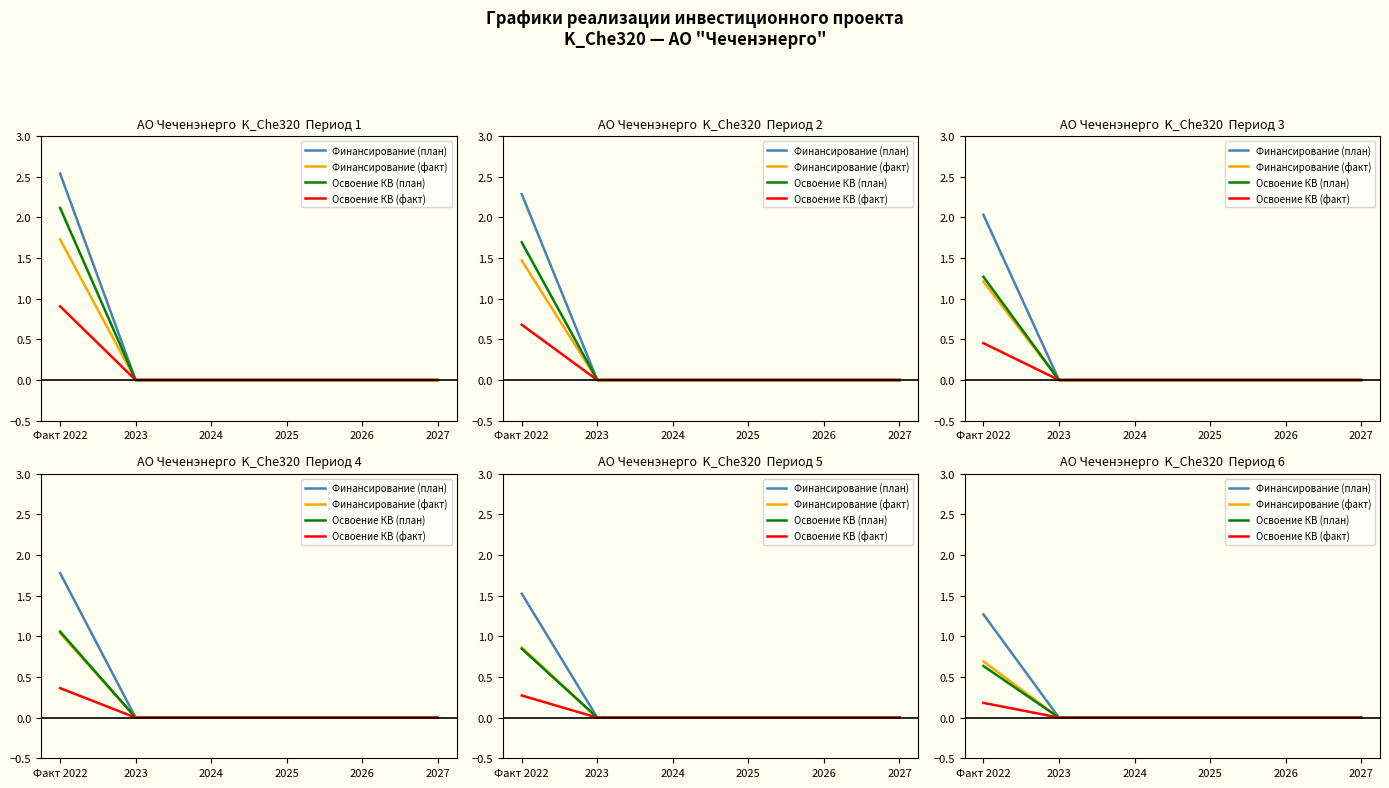

How many values in Финансирование (план) are above zero?

1